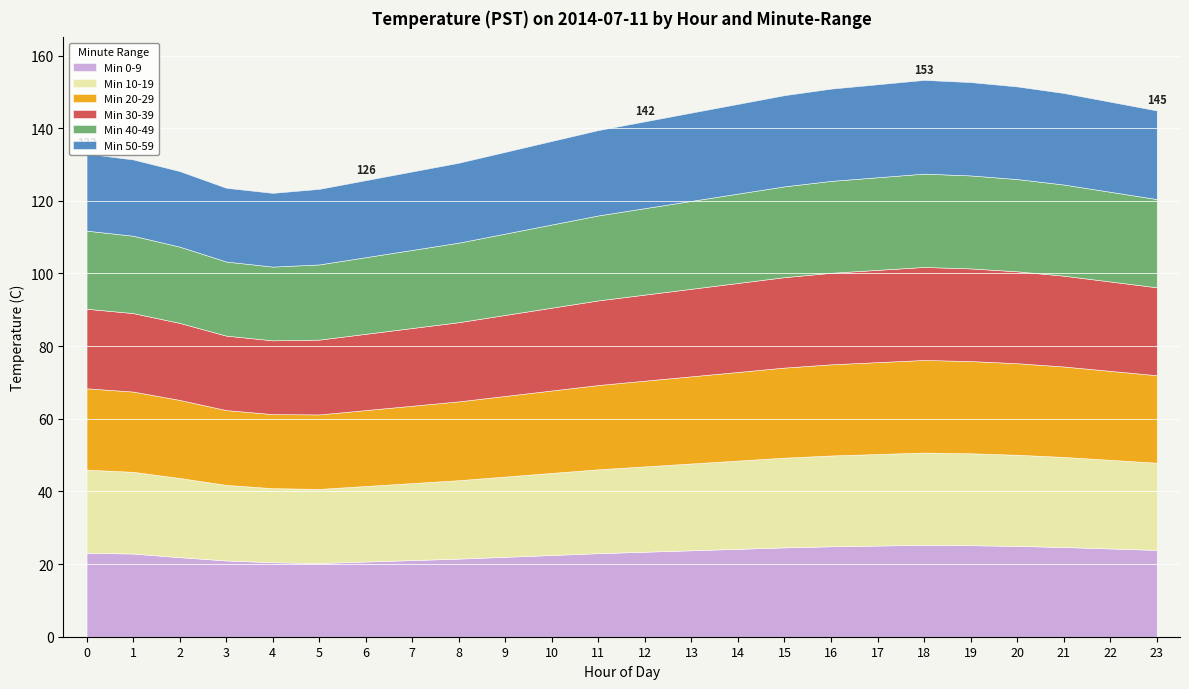

How many interior local valleys does the Min 40-49 series have?

1